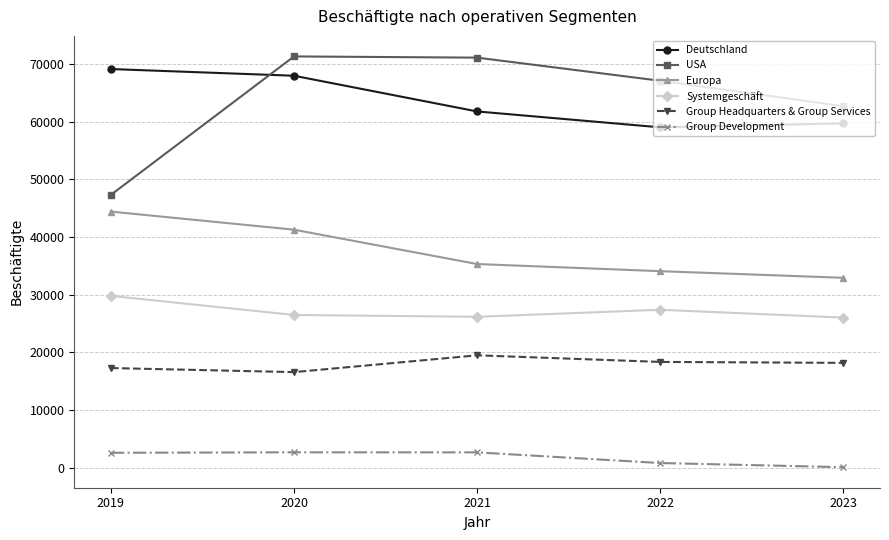

Does the chart display data point markers on the line(s)?

Yes